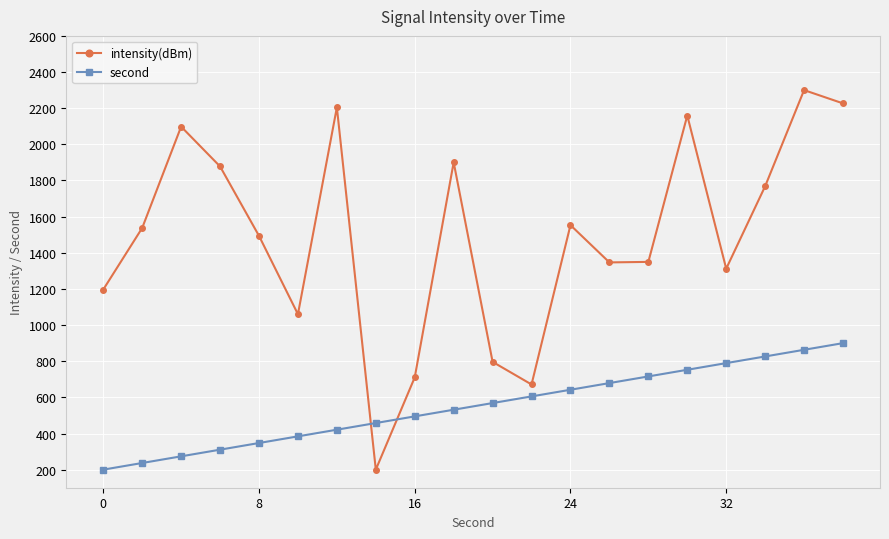

Which series has the largest total across all categories?

intensity(dBm)